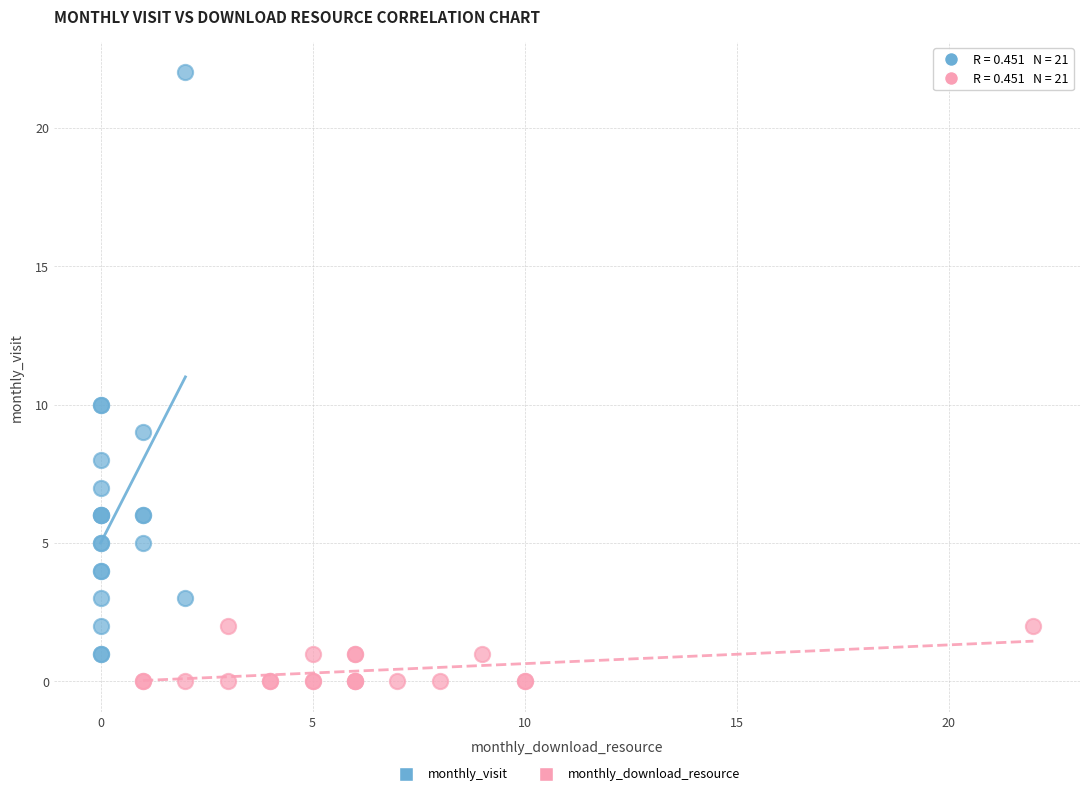

Which series contains the highest Y value?

monthly_visit